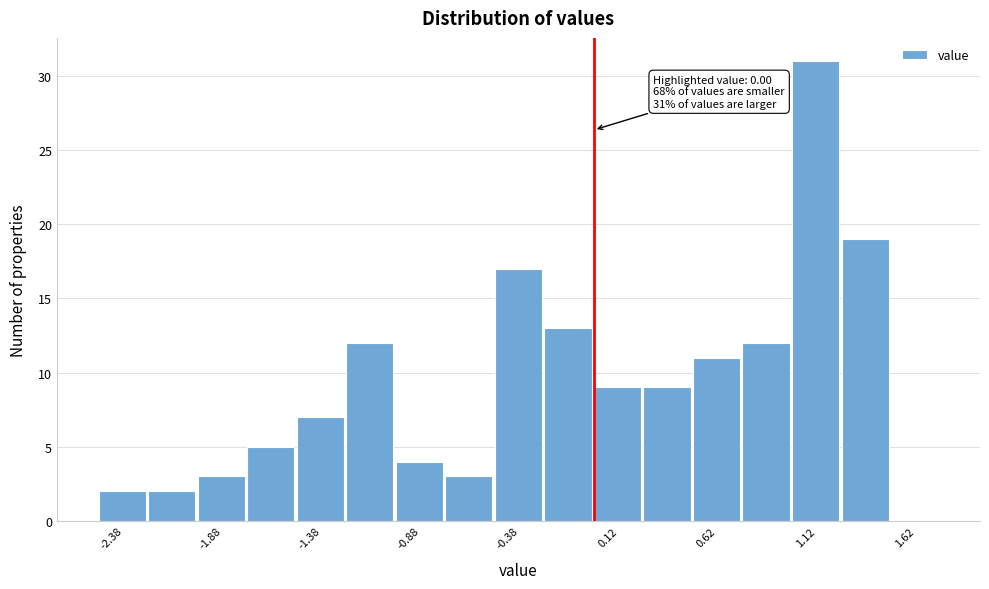

Which range on the x-axis has the tallest bar?

1.00 to 1.25